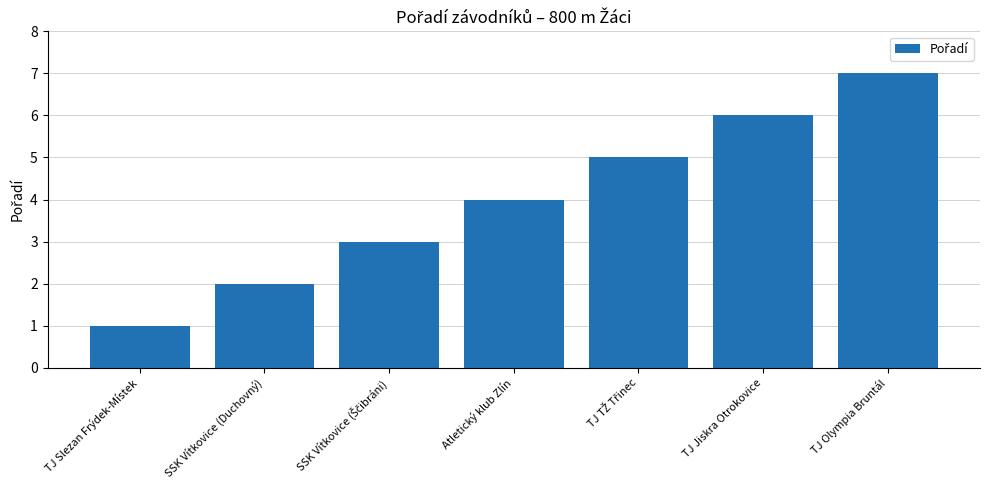

What is the sum of the values at TJ Jiskra Otrokovice and TJ Olympia Bruntál?

13